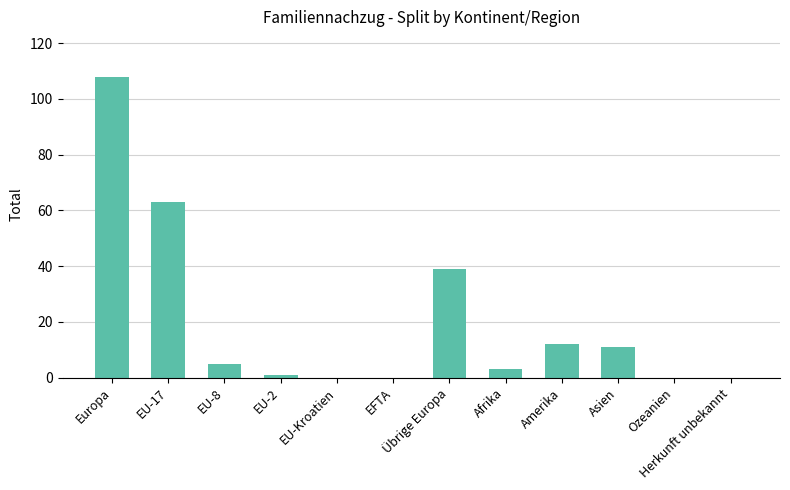

The value at EFTA is 36. True or false?

False